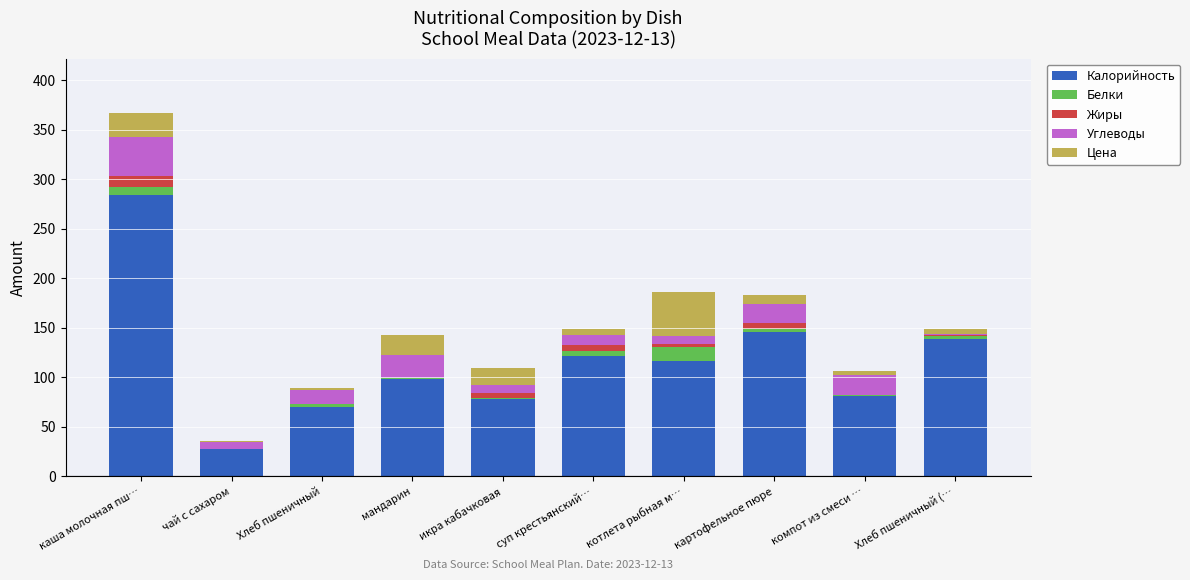

At which category is the sum across all series the highest?

каша молочная пш…